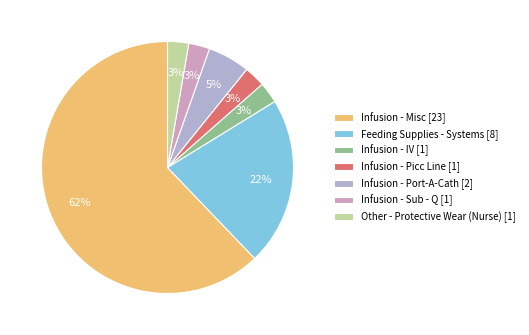

What percentage do Infusion - Sub - Q and Infusion - Misc together represent?

64.9%